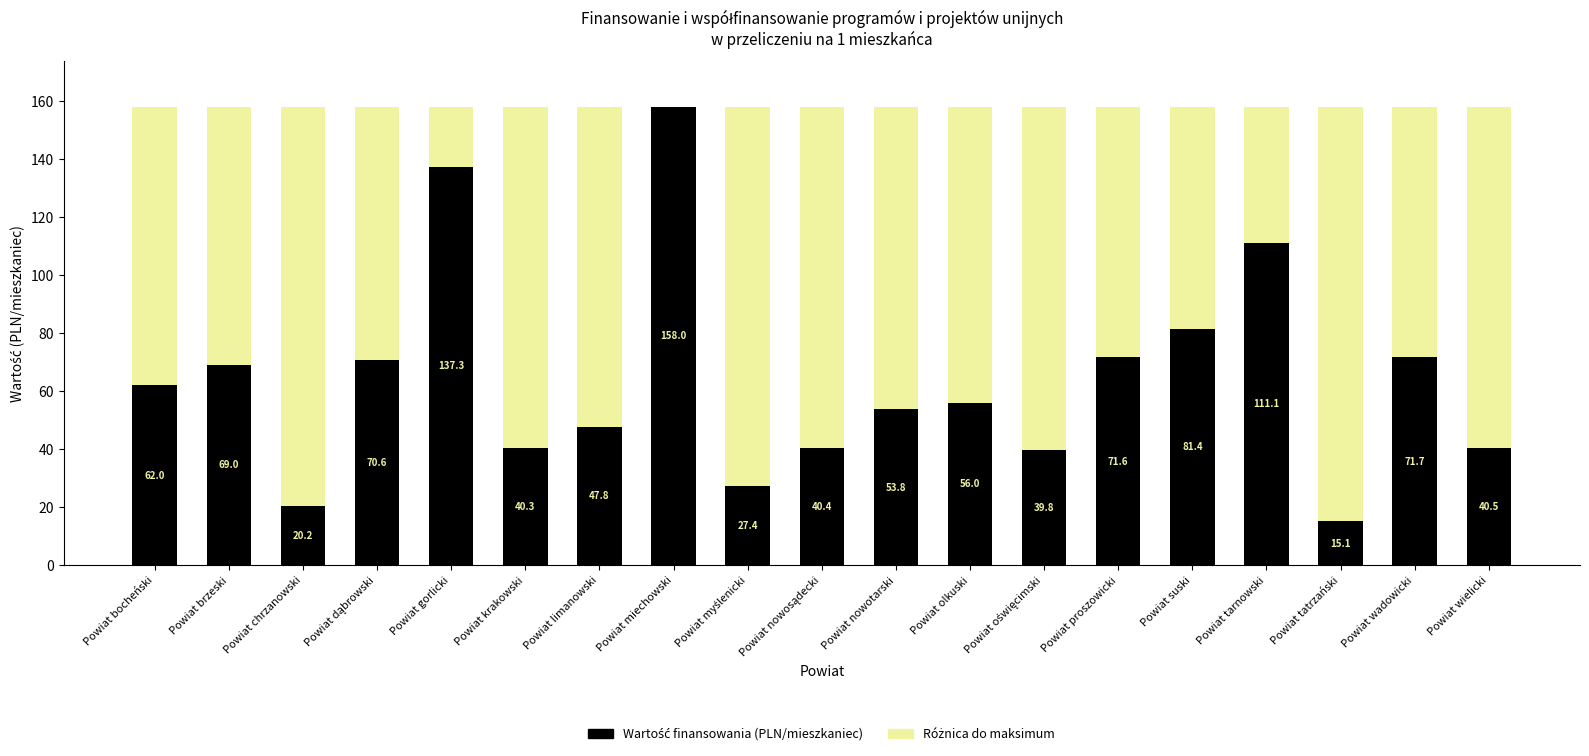

What is the total value across all series at Powiat proszowicki?

158.0